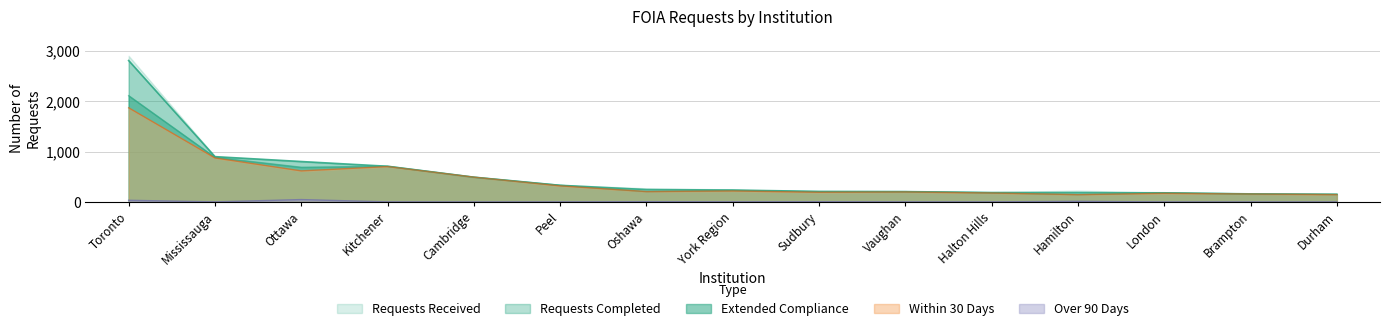

What position from the right is Oshawa?

9